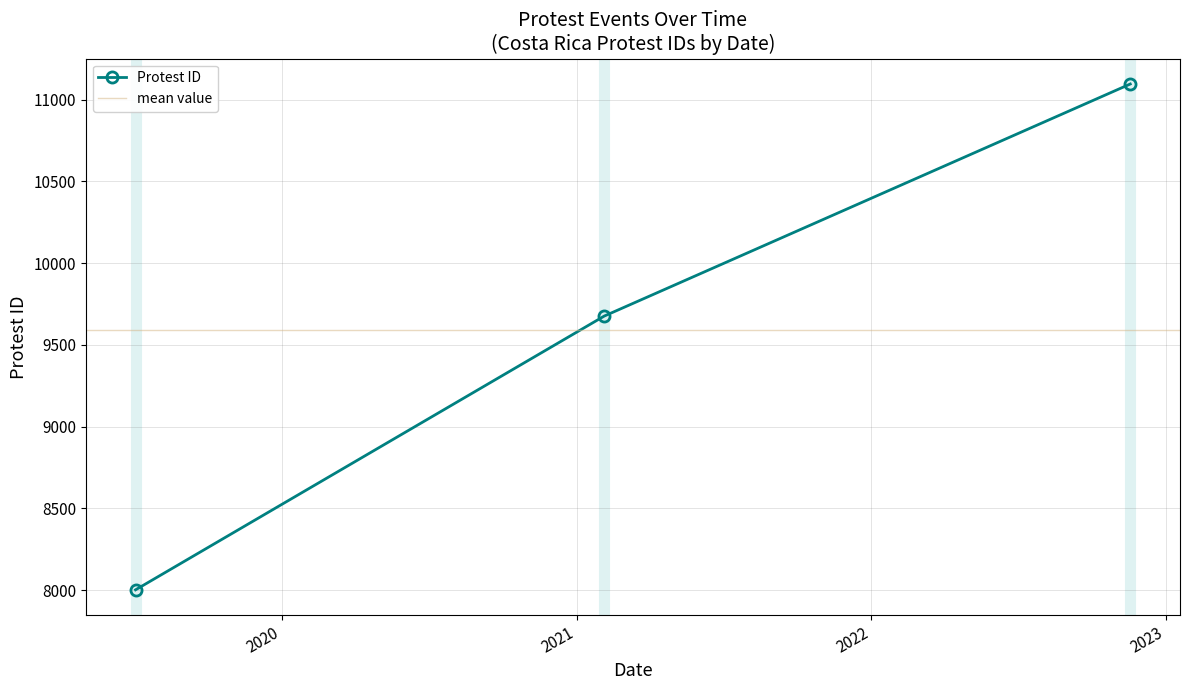

What is the approximate value at 2022-11-18, to the nearest 100?

11100